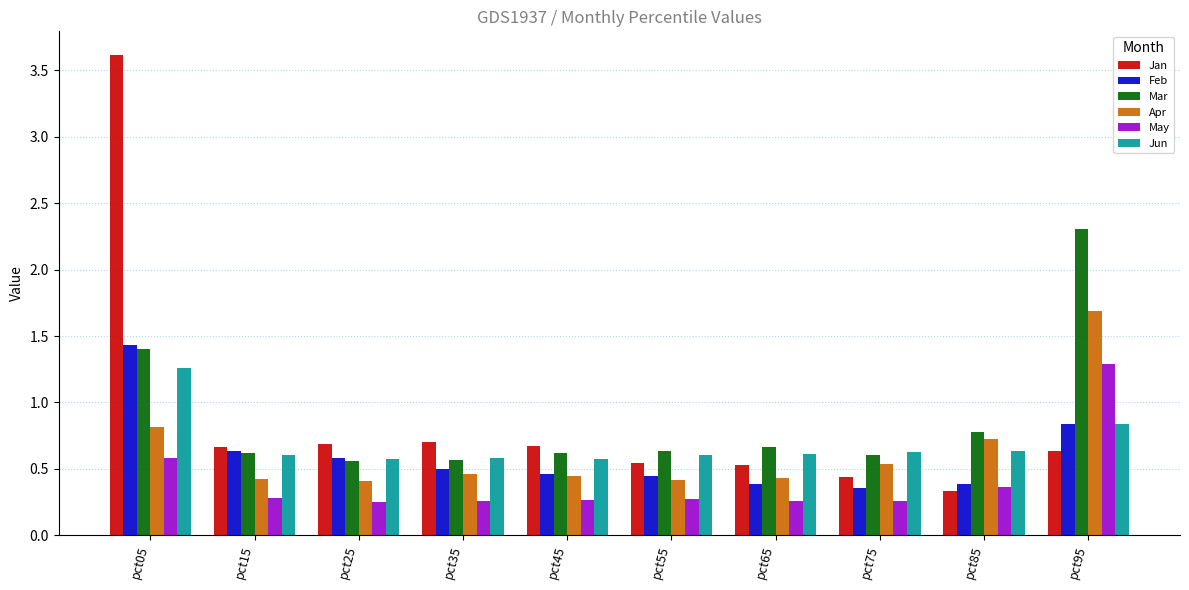

The Jun series shows 0.3 at pct25. True or false?

False